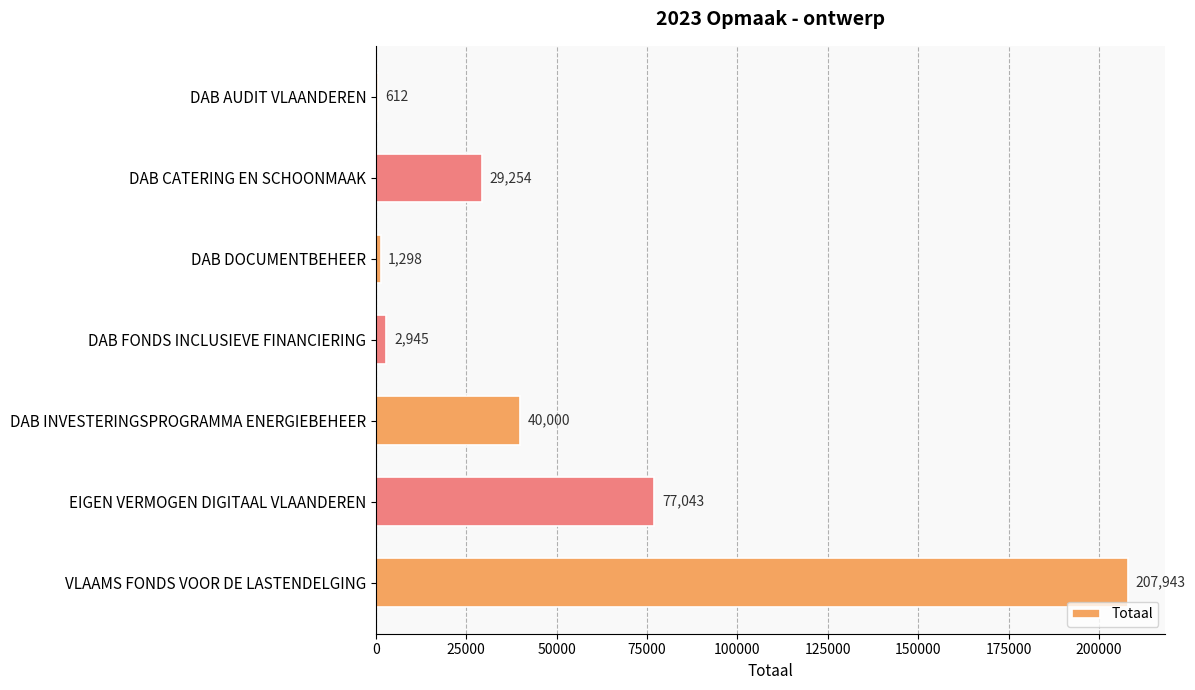

Where is the data nearest to the value 104277?

EIGEN VERMOGEN DIGITAAL VLAANDEREN